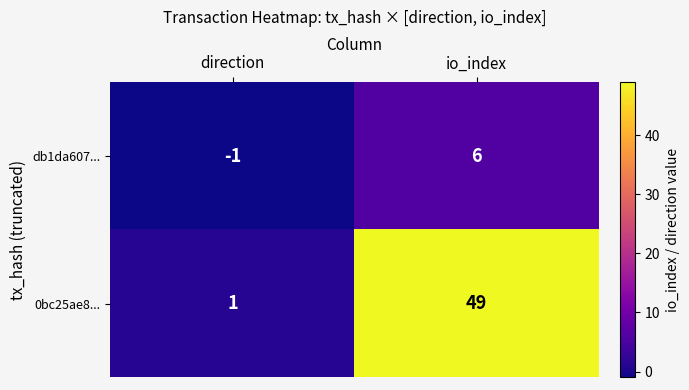

At which label is 0bc25ae8... closest to 25?

direction